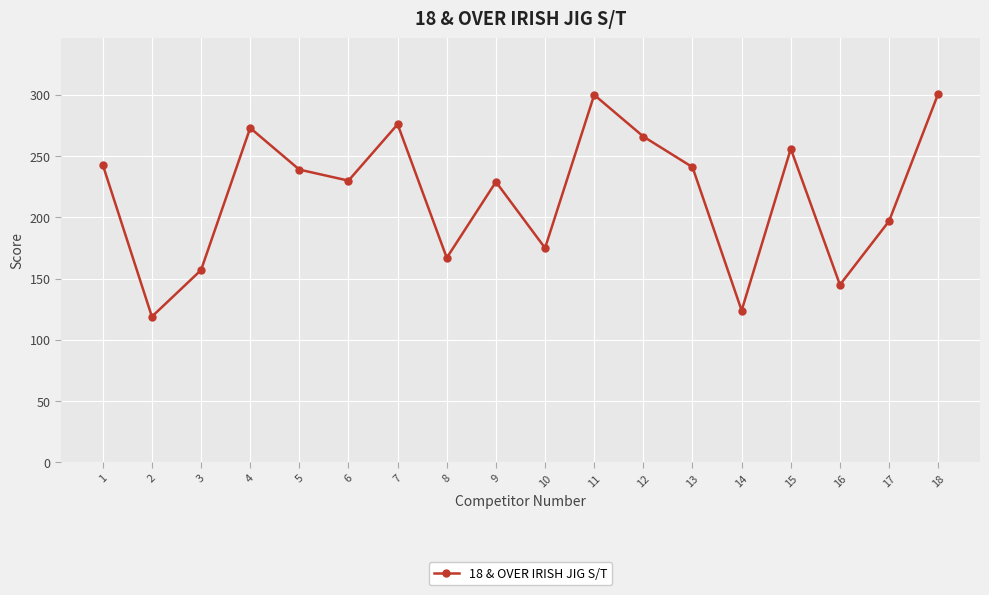

What is the change in value from 9 to 10?

-54